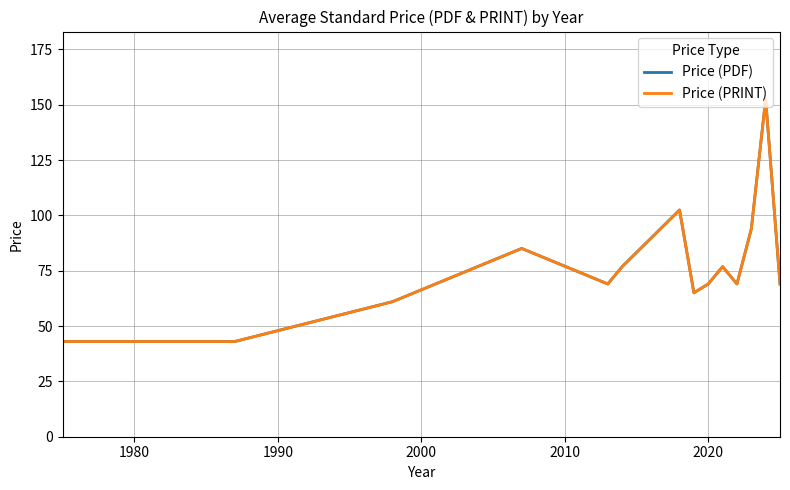

Does the chart have visible grid lines?

Yes